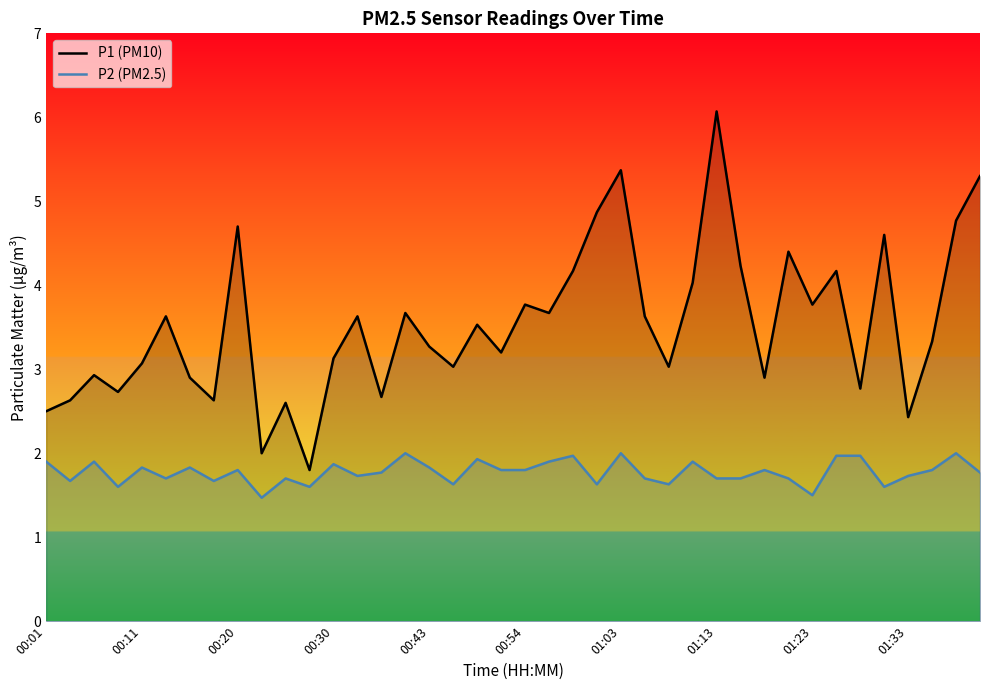

True or false: P1 (PM10) and P2 (PM2.5) intersect in this chart.

False